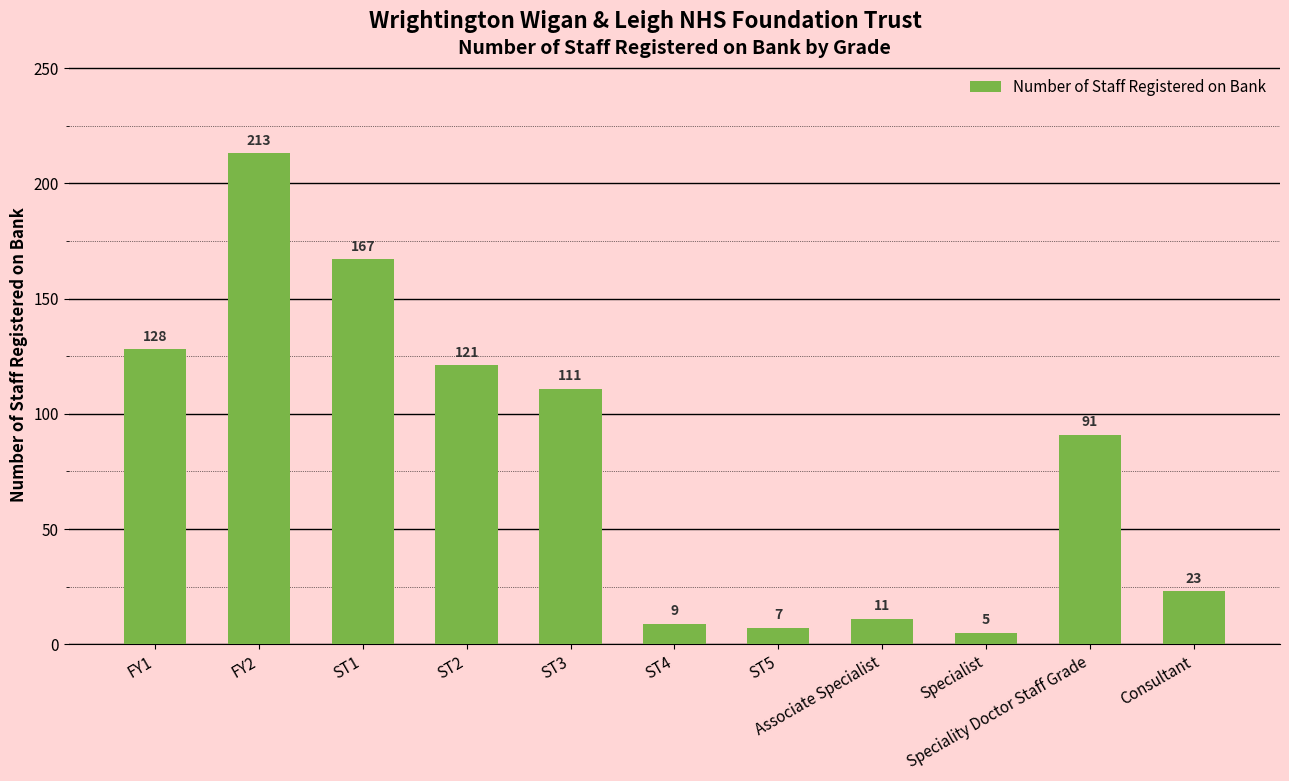

Between ST5 and Associate Specialist, which is larger?

Associate Specialist